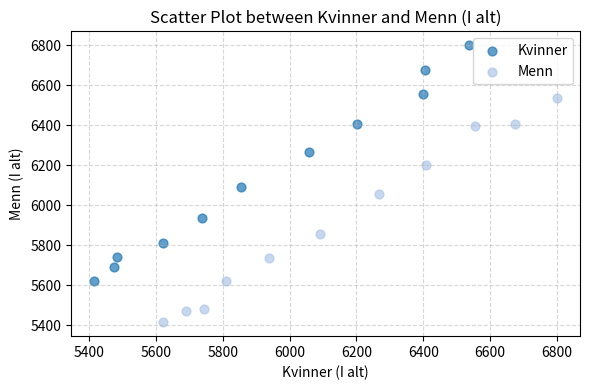

Which series reaches the minimum Y coordinate?

Menn